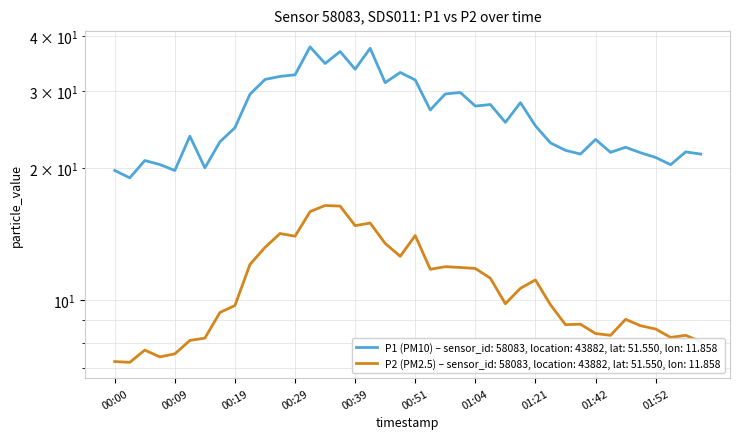

Is the value of P2 at 00:07 greater than the value of P1 at 00:24?

No